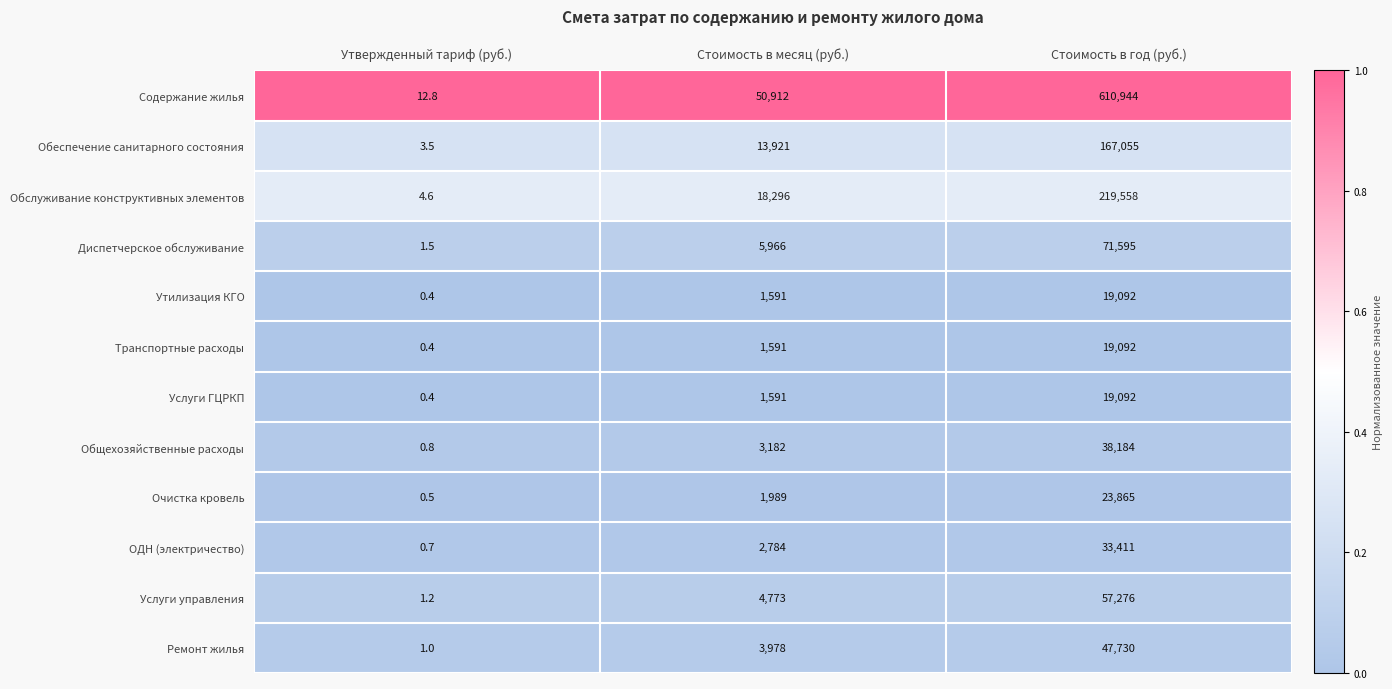

Which series has the largest range (max minus min)?

Содержание жилья